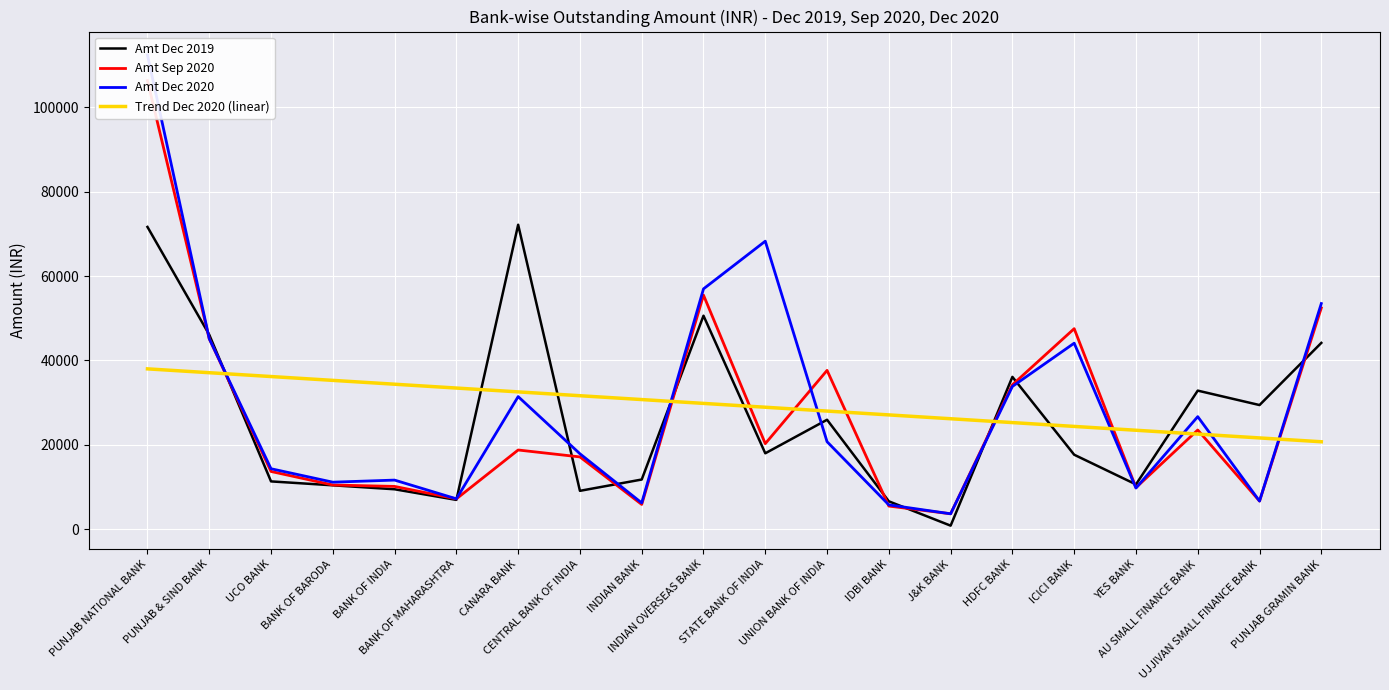

Which series has the widest spread of values?

Amt Dec 2020